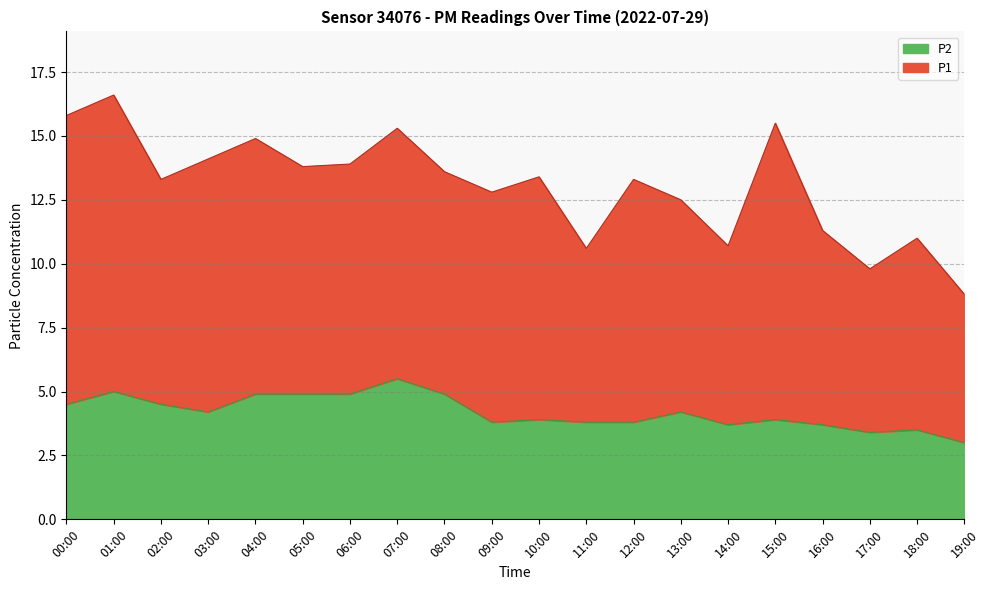

Reading left to right, what are all the values shown in this chart?

00:00=4.5	01:00=5.0	02:00=4.5	03:00=4.2	04:00=4.9	05:00=4.9	06:00=4.9	07:00=5.5	08:00=4.9	09:00=3.8	10:00=3.9	11:00=3.8	12:00=3.8	13:00=4.2	14:00=3.7	15:00=3.9	16:00=3.7	17:00=3.4	18:00=3.5	19:00=3.0